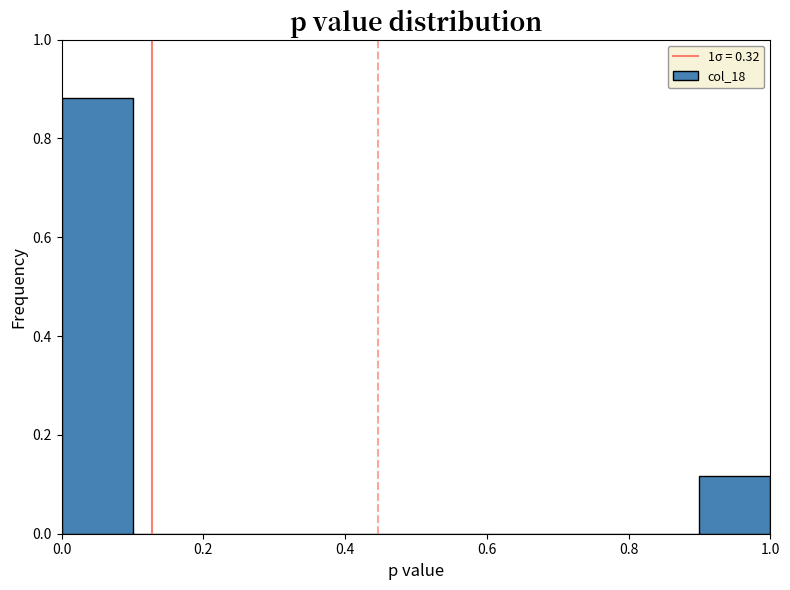

What is the height of the bar covering 0.0 to 0.1 on the x-axis? The values are not printed on the chart, so give them approximately, as read against the axis.

0.88